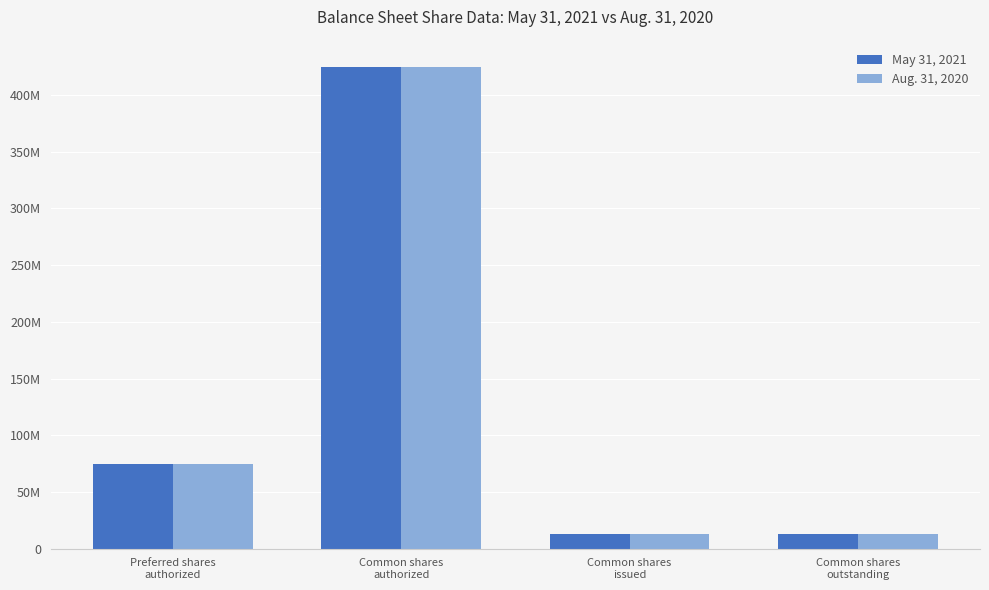

Which has a higher value, Common shares
issued or Preferred shares
authorized?

Preferred shares
authorized